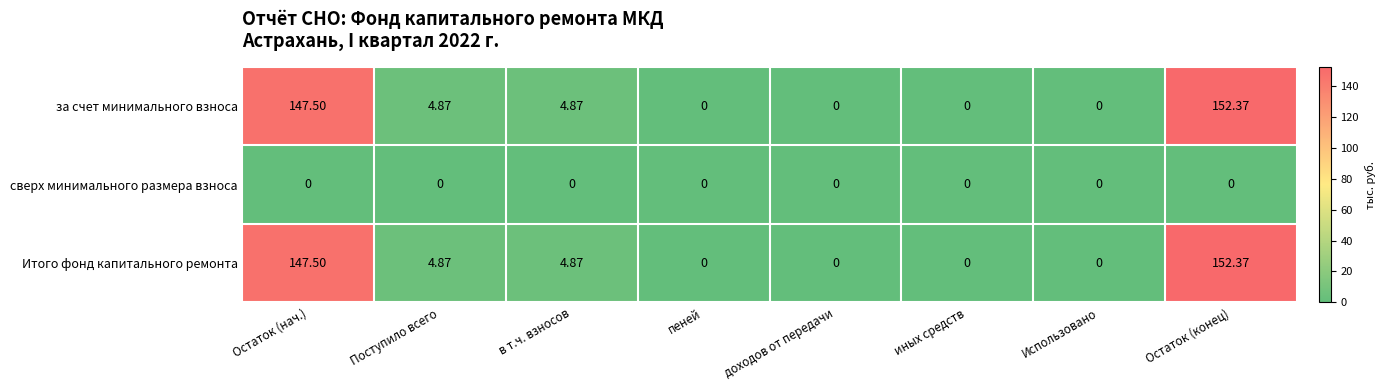

How many distinct data groups are displayed?

3